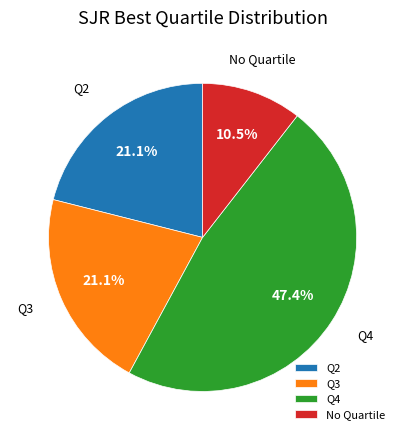

Is Q3 the majority of the pie?

No